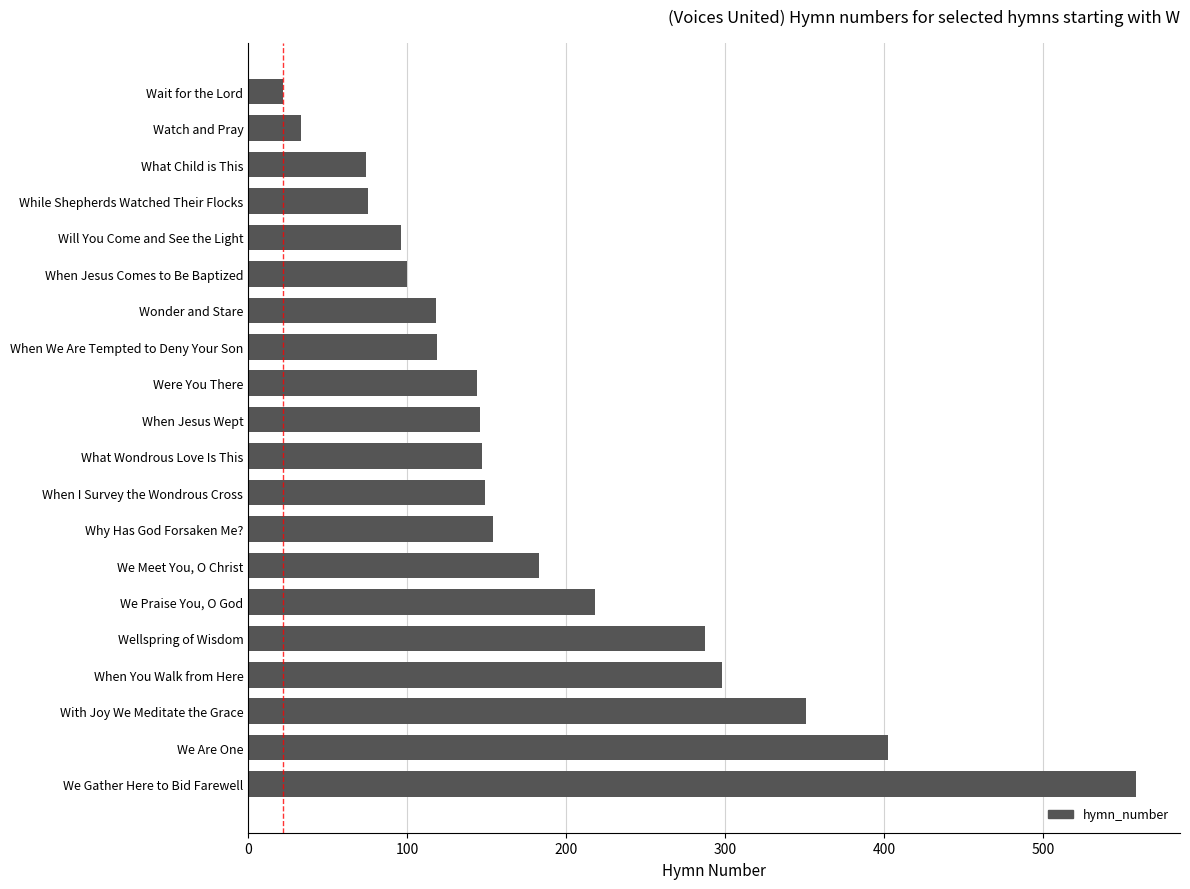

True or false: the data shows 109 at We Praise You, O God.

False